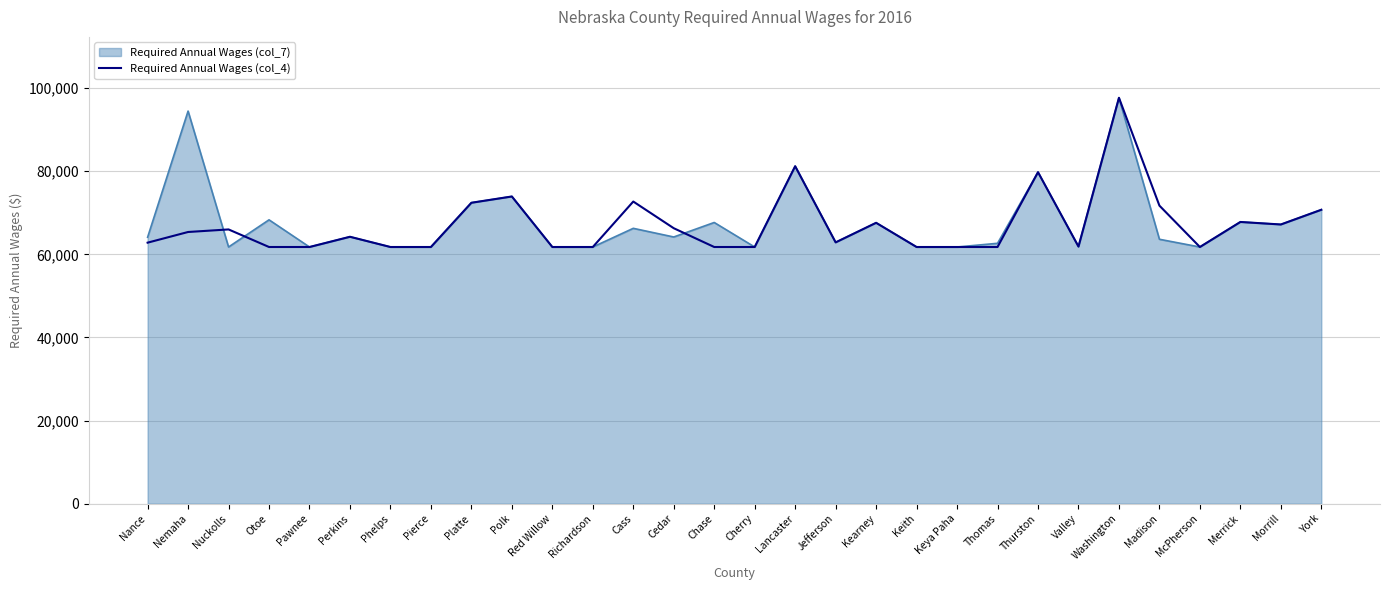

What is the minimum value for Required Annual Wages (col_7)?

61776